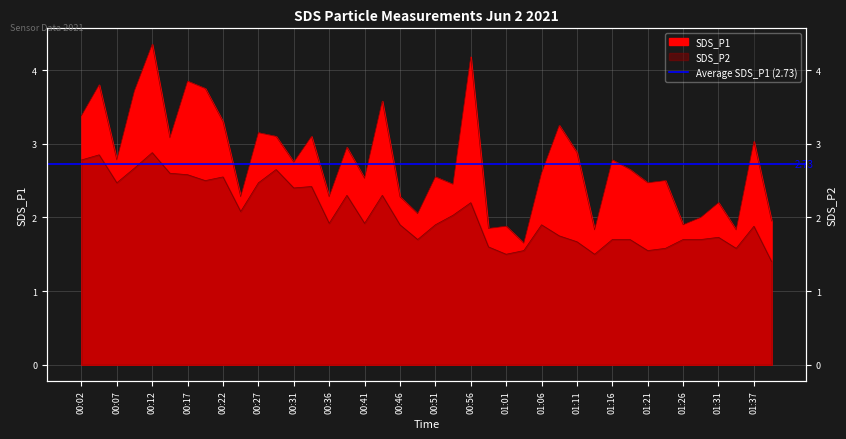

Between 01:37 and 00:02, which is larger?

00:02